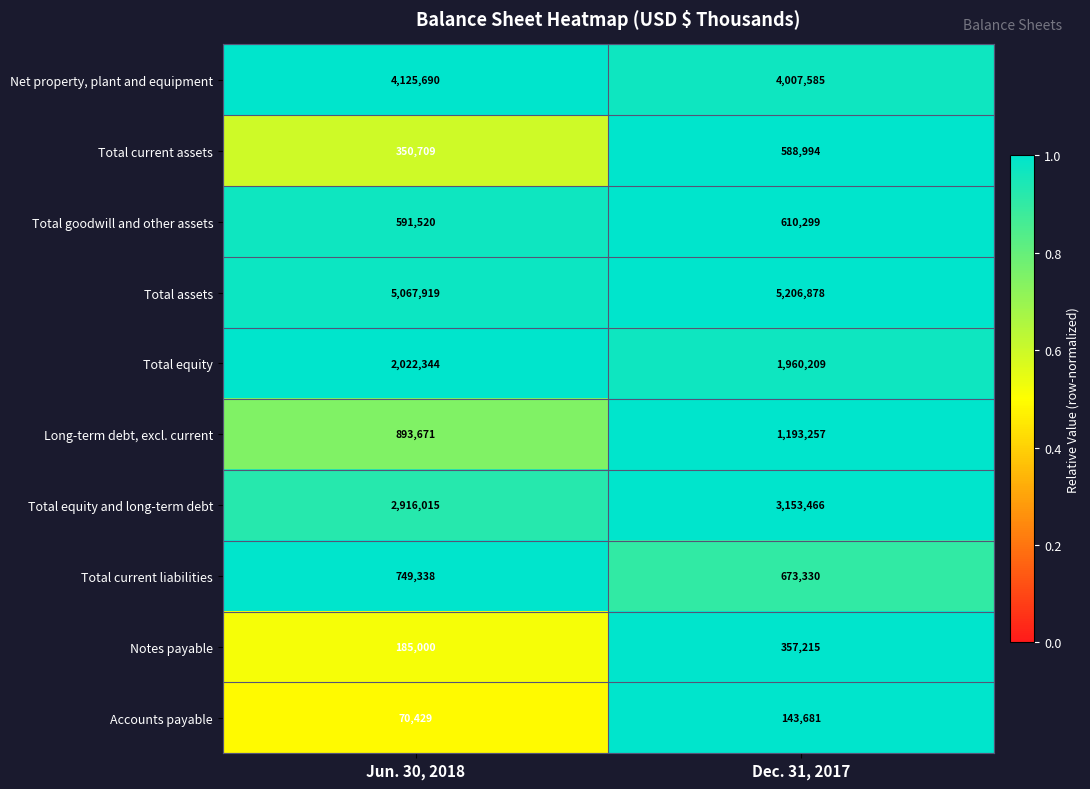

At which label is Total current assets closest to 469851?

Jun. 30, 2018